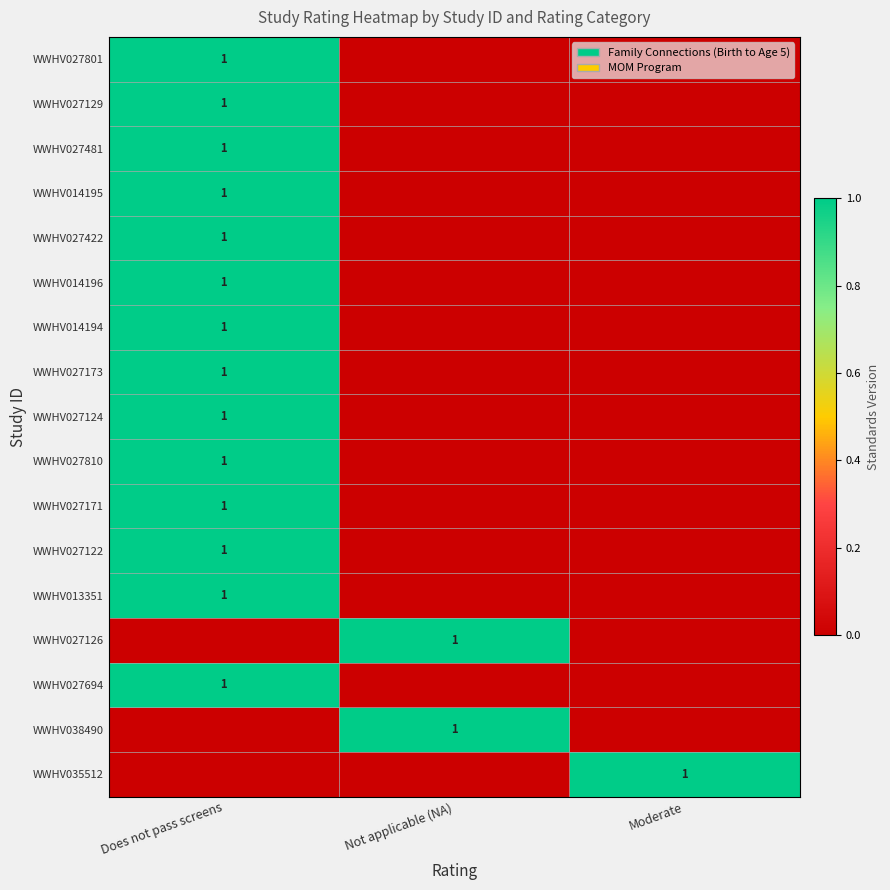

Is it true that WWHV014196 equals 0 at Does not pass screens?

False